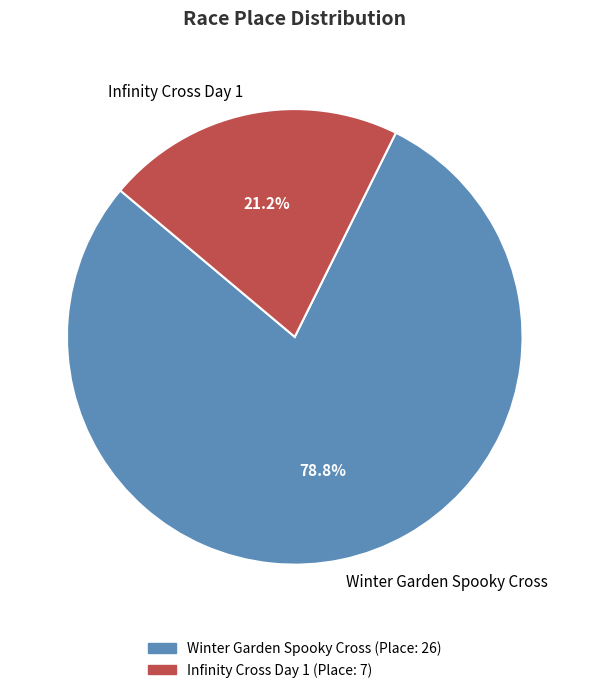

What is the largest slice in the pie chart?

Winter Garden Spooky Cross